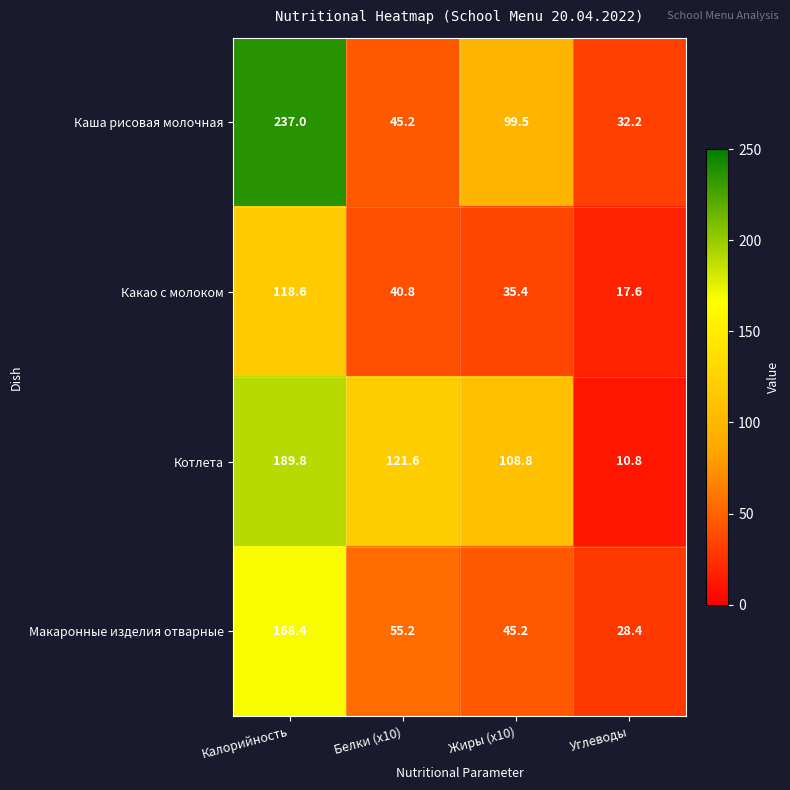

Which category has the lowest value across all series?

Углеводы